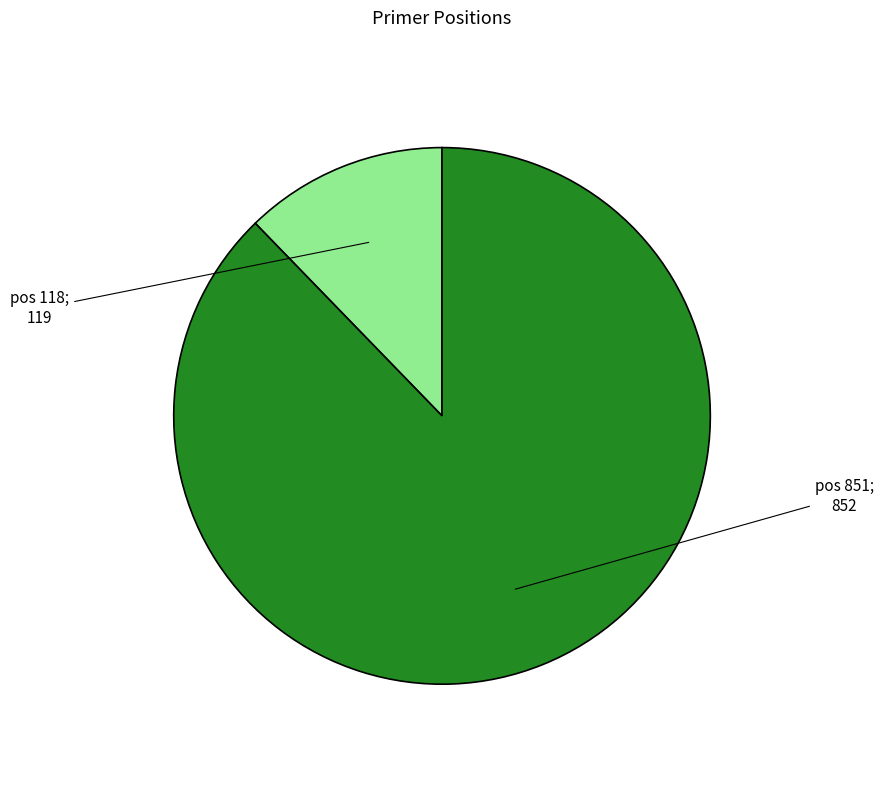

Is there a majority slice in this chart?

Yes